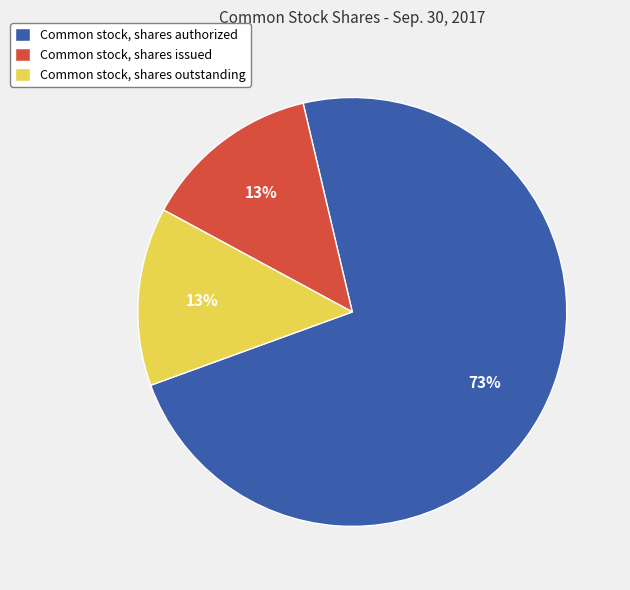

Count the number of slices in the pie.

3